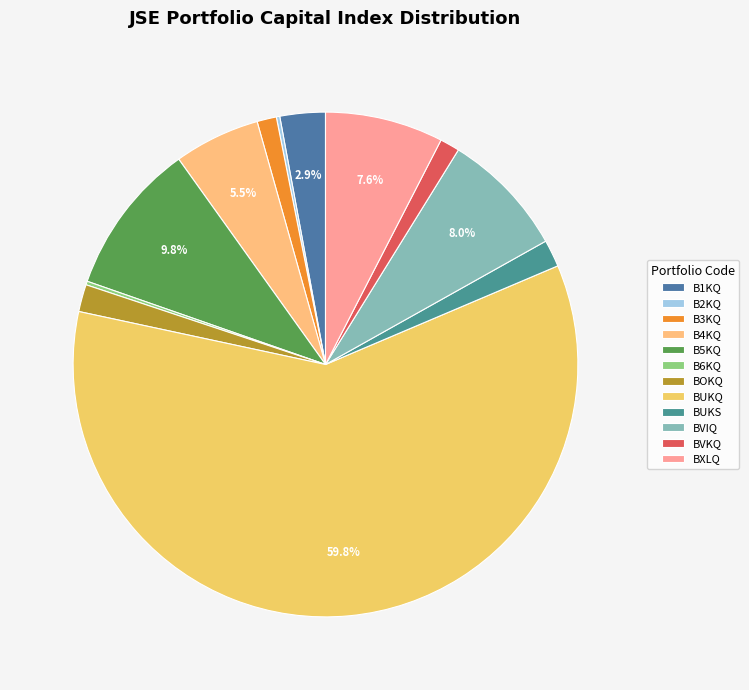

What percentage do BOKQ and BUKQ together represent?

61.5%